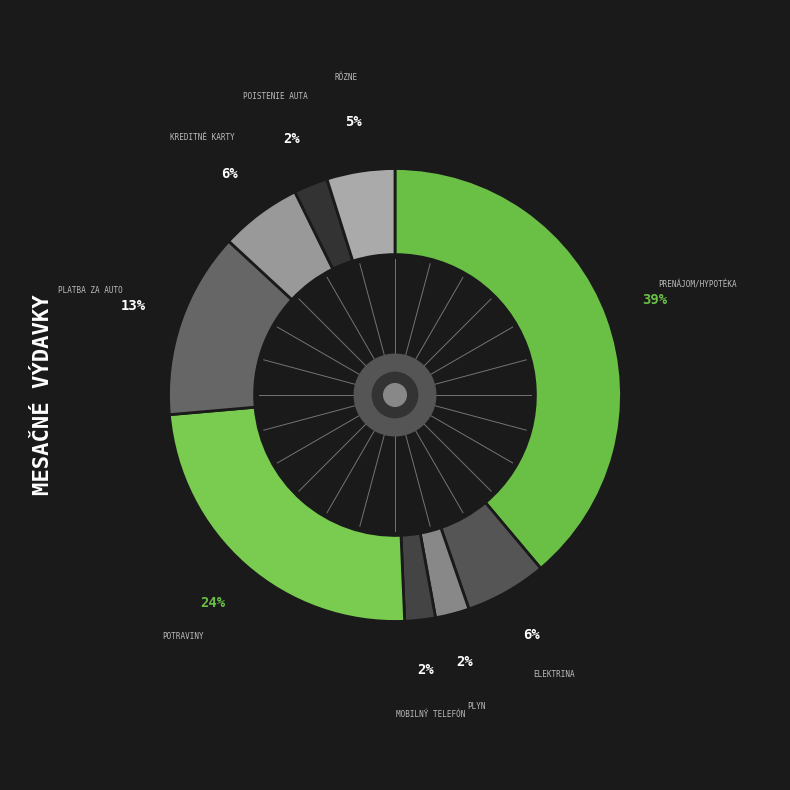

Which slice is the largest?

Prenájom/hypotéka